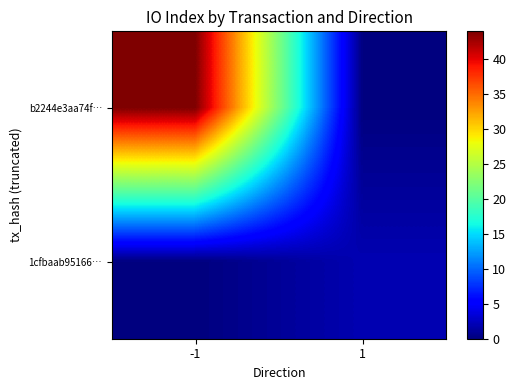

What is the maximum value shown in the chart?

44